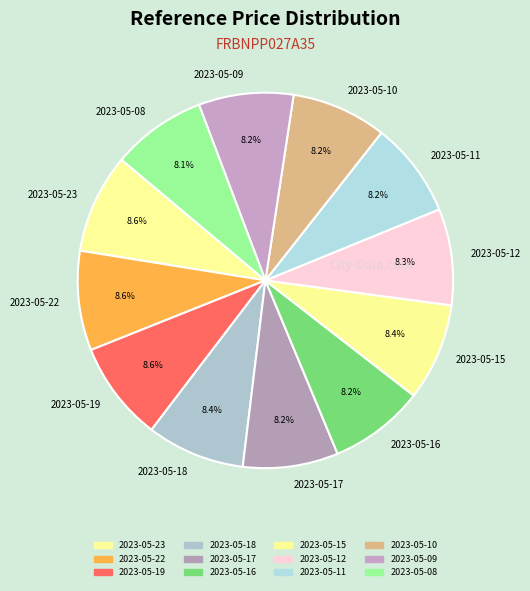

What is the ratio of the value at 2023-05-15 to the value at 2023-05-17?

1.0